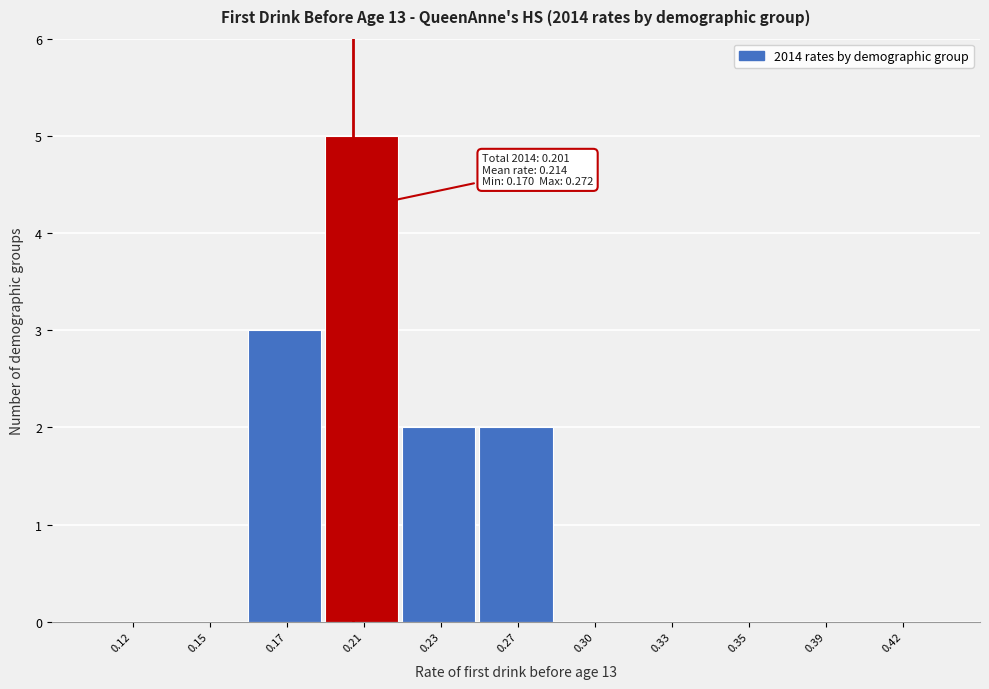

Reading right to left, list all the values displayed in this chart.

0.42=0	0.39=0	0.35=0	0.33=0	0.30=0	0.27=2	0.23=2	0.21=5	0.17=3	0.15=0	0.12=0